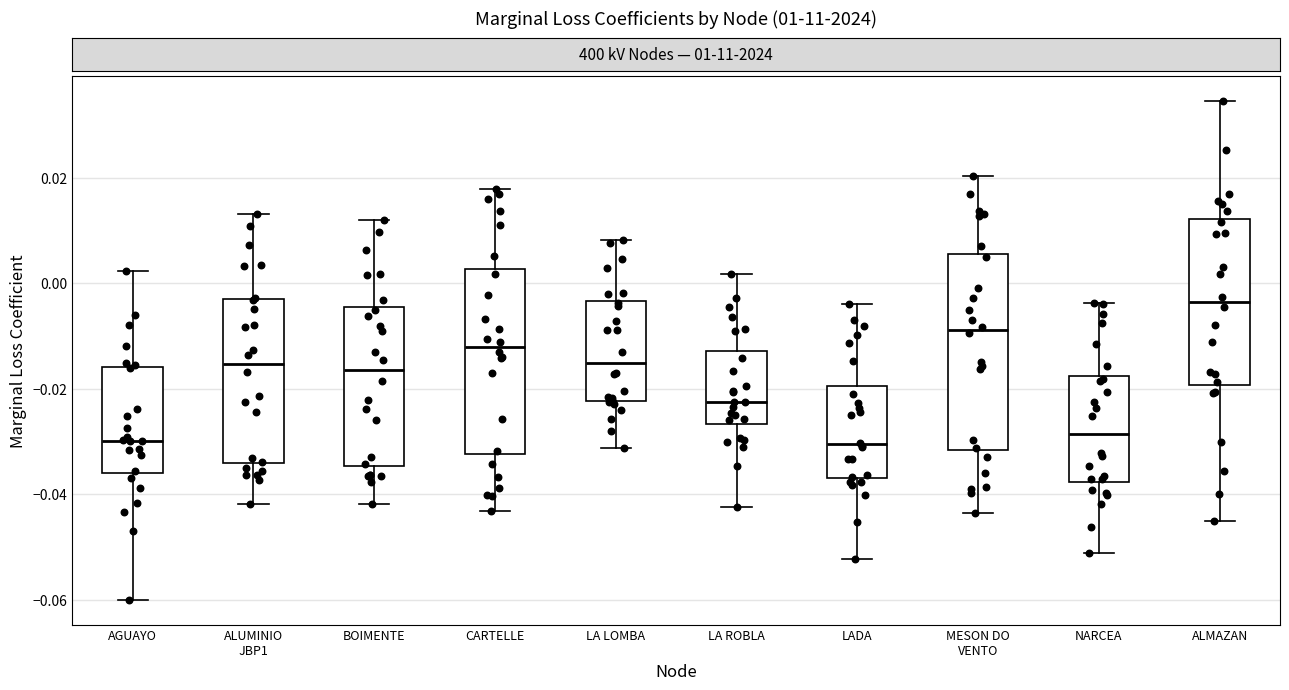

Where does the median line of the box for LA ROBLA sit on the y-axis? The values are not printed on the chart, so give them approximately, as read against the axis.

-0.022